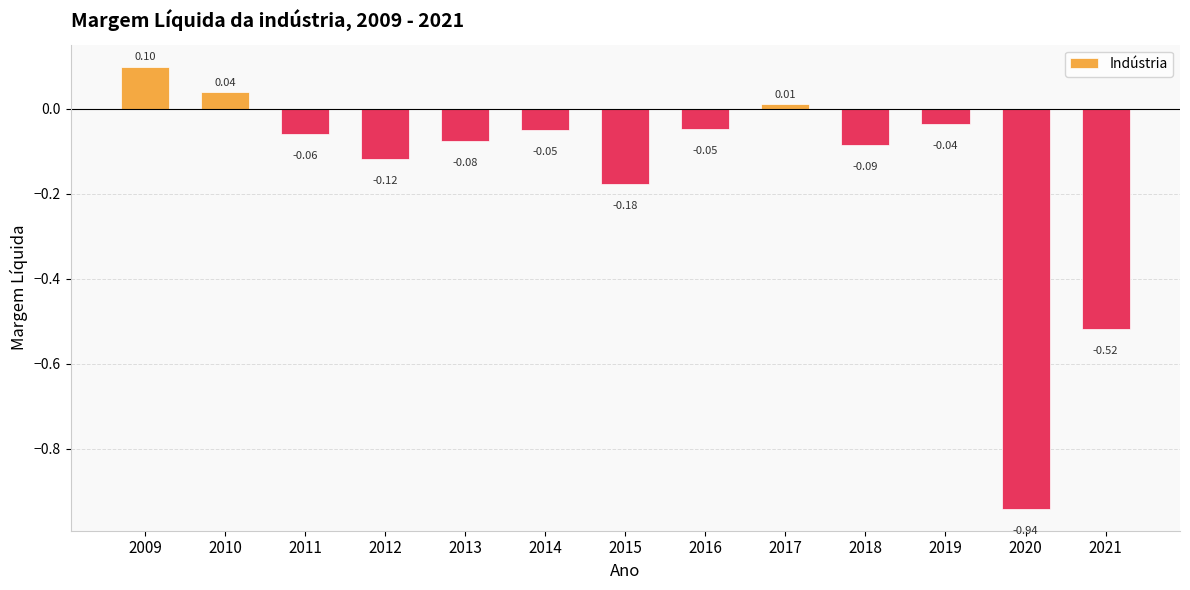

What is the difference between the second highest and second lowest values?

0.6